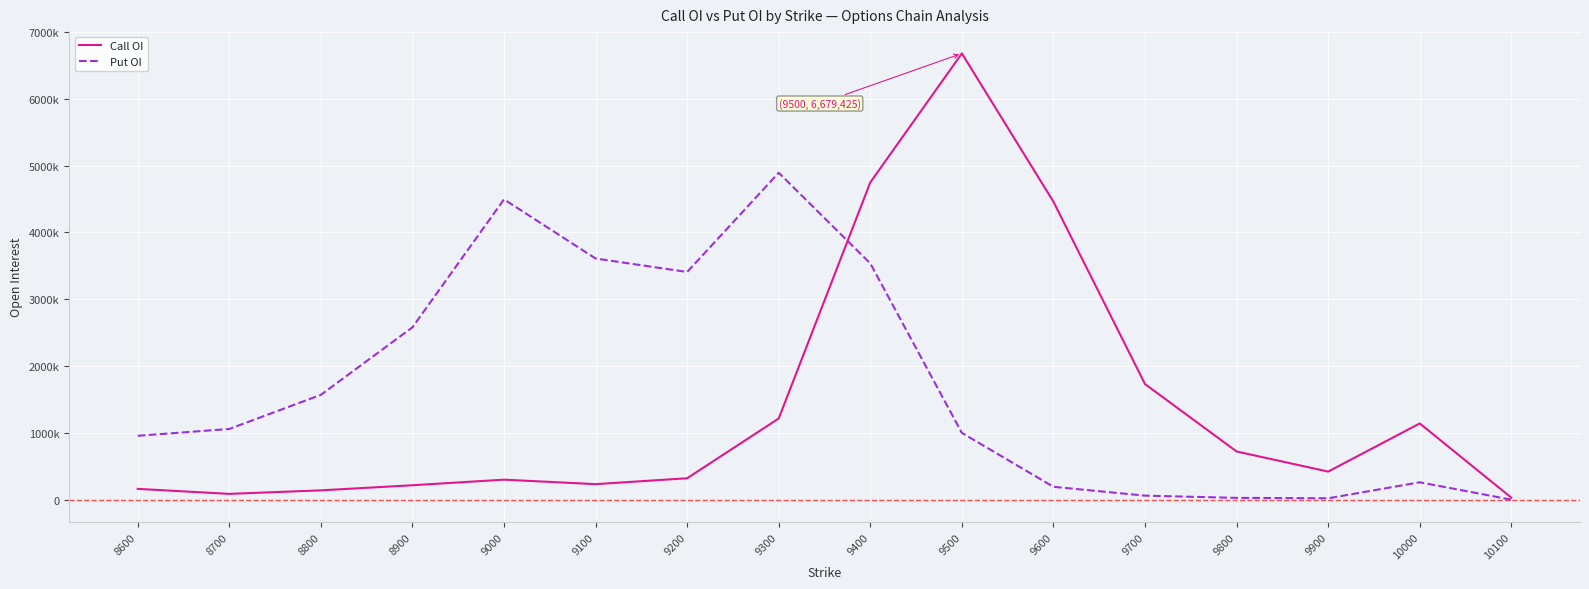

What are all the series names shown in the legend?

Call OI, Put OI